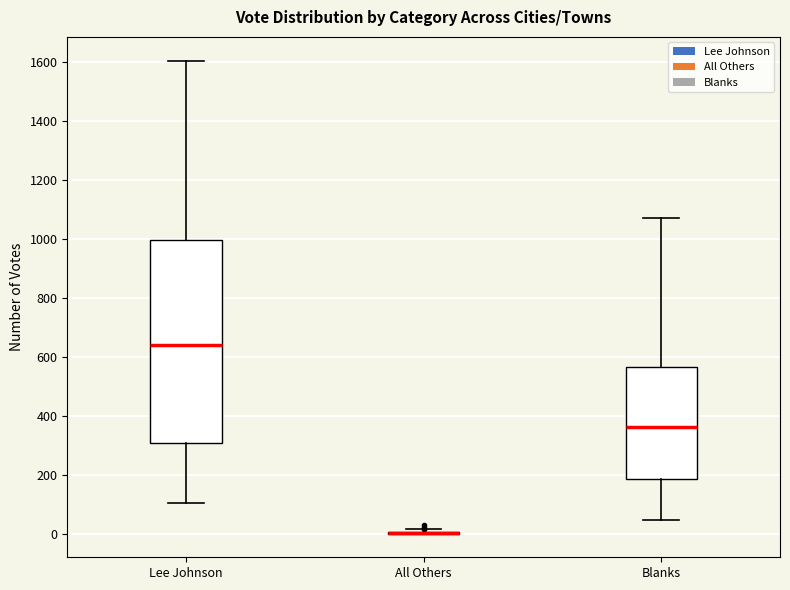

Reading left to right, read every box against the y-axis: the position of its median line, the range the box covers, and the ends of its whiskers. The values are not printed on the chart, so give them approximately, as read against the axis.

Lee Johnson: median 640, box 300 to 1000, whiskers 100 to 1600
All Others: box collapsed to a line at 0, whiskers 0 to 20
Blanks: median 360, box 180 to 560, whiskers 40 to 1080